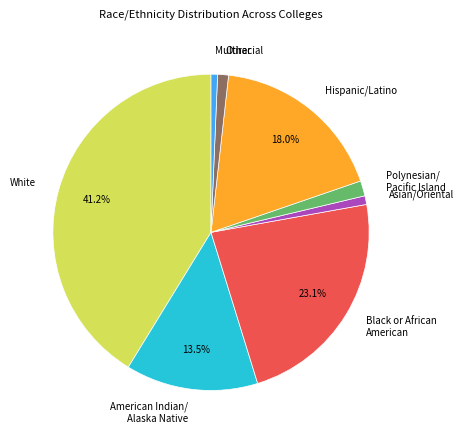

Is there a majority slice in this chart?

No